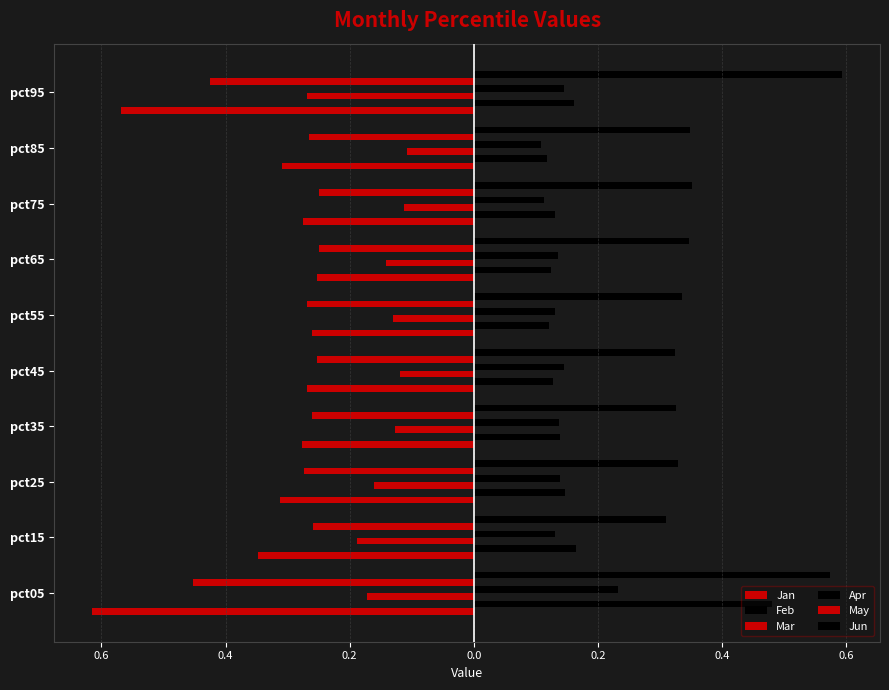

What is the label of the 9th bar from the right?

0.6